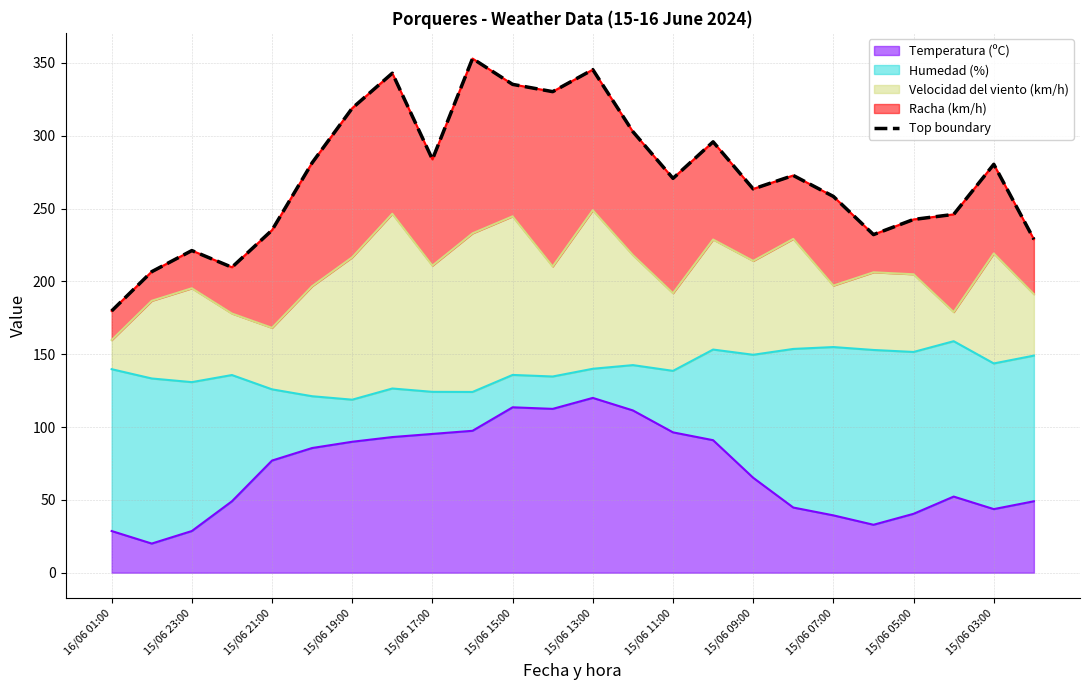

How many points are higher than both their immediate neighbors (excluding endpoints)?

7